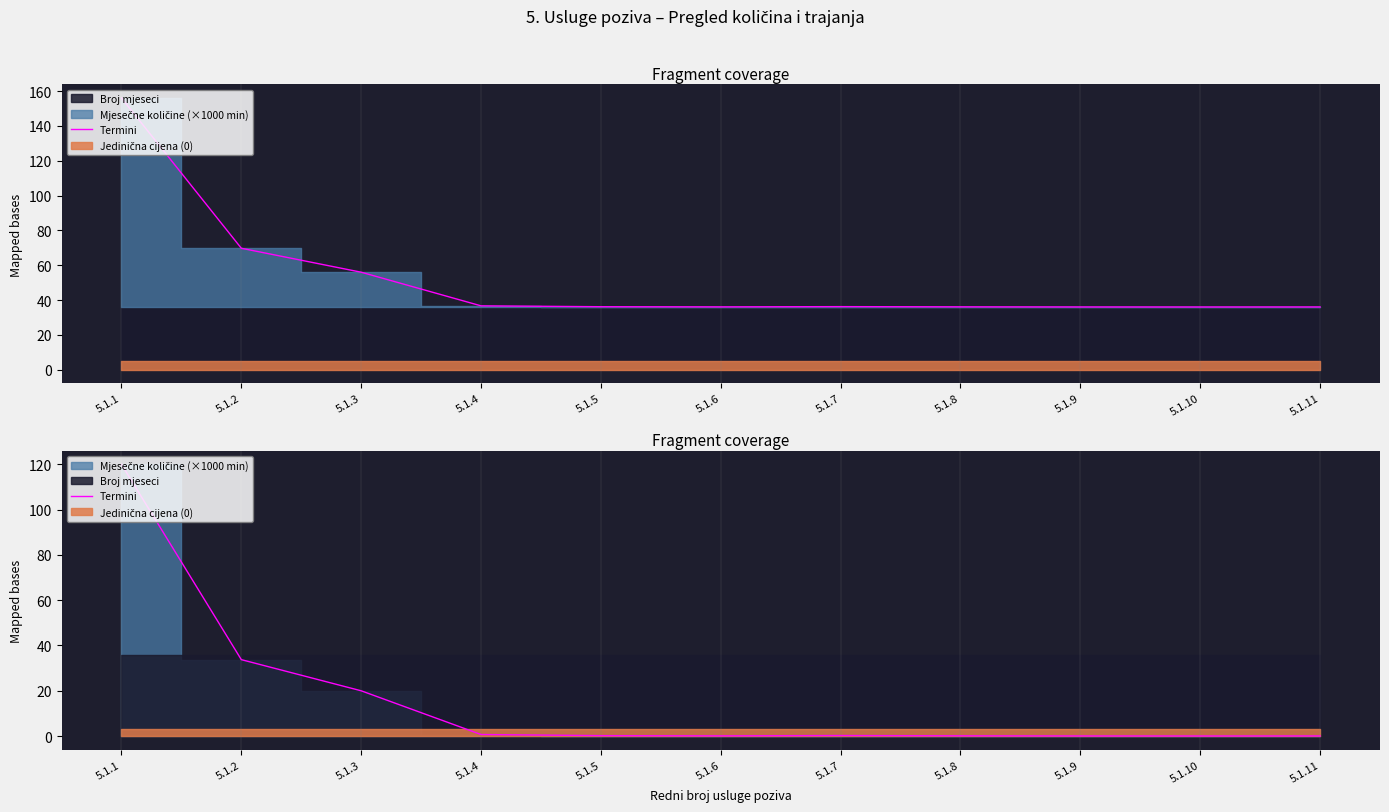

What is the change in value from 5.1.4 to 5.1.8?

-0.6